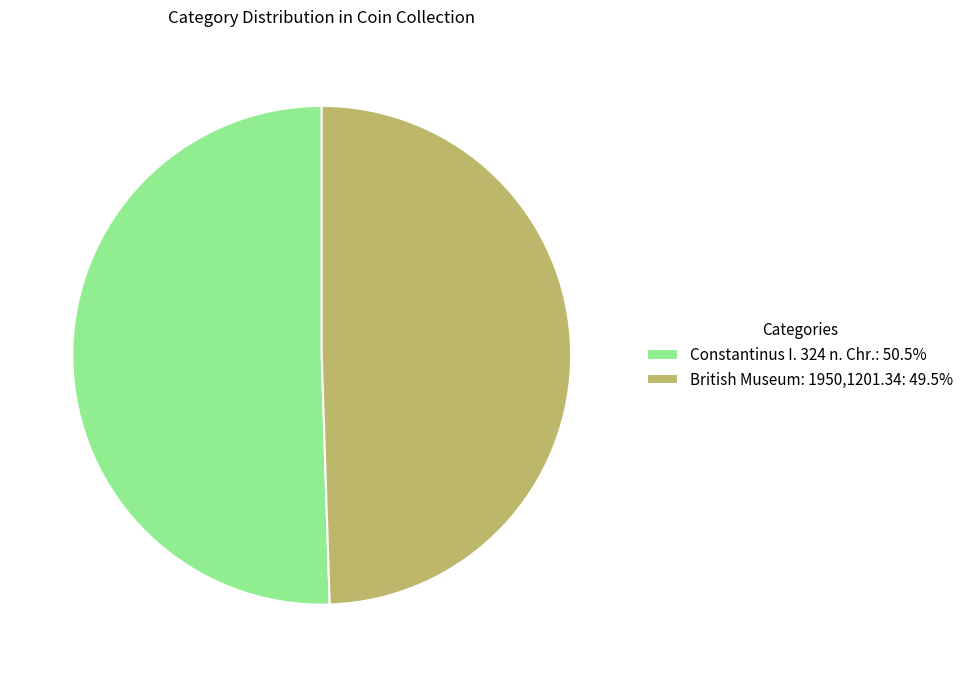

Is Constantinus I. 324 n. Chr.: 50.5% the majority of the pie?

Yes